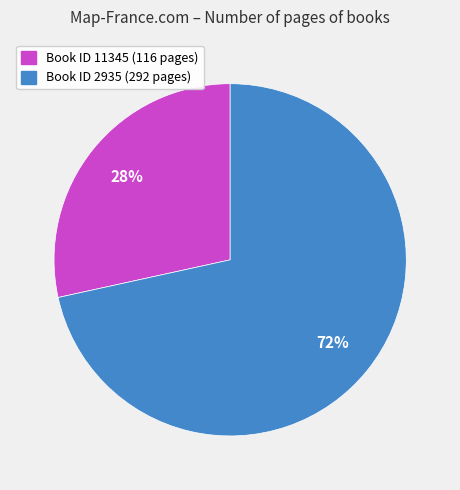

Do Book ID 11345 (116 pages) and Book ID 2935 (292 pages) together represent more than half of the pie?

Yes